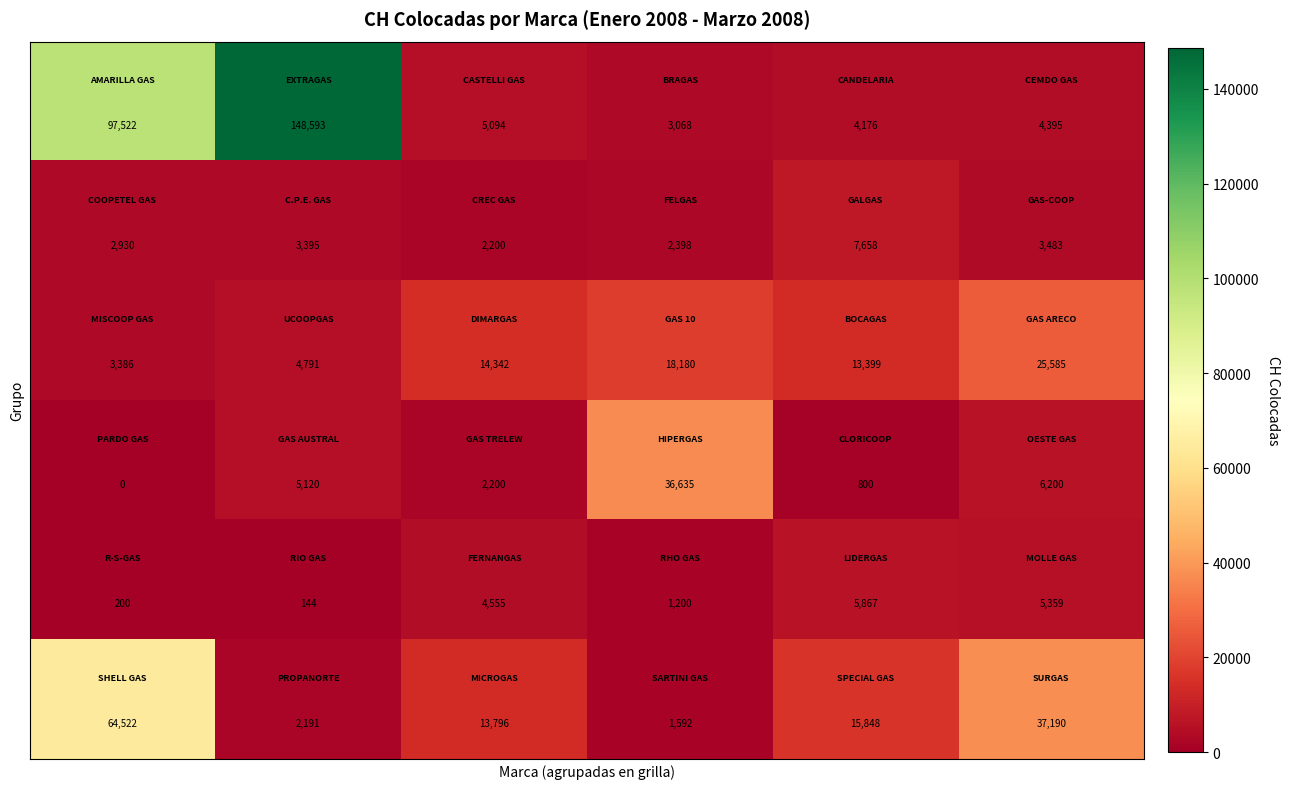

What is the greatest value displayed?

148593